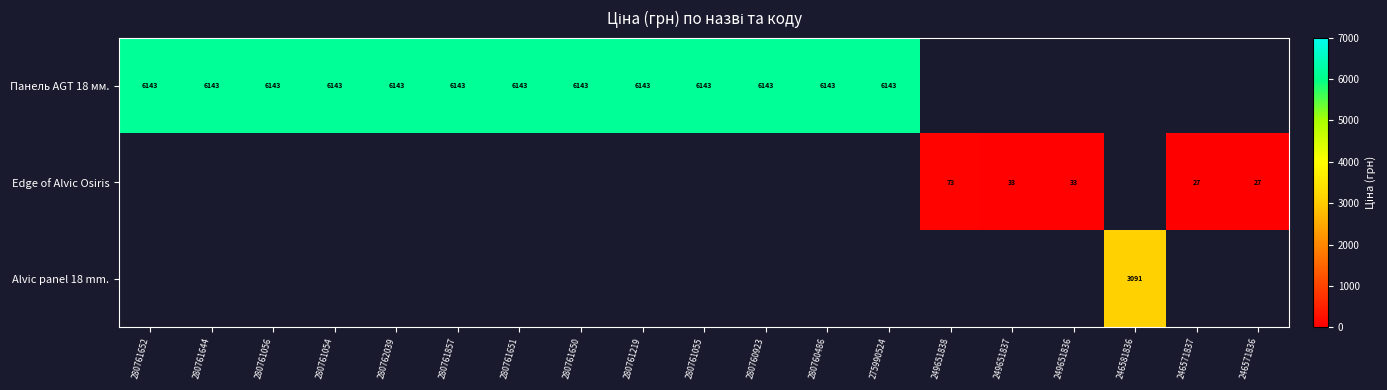

How many positive values does the Alvic panel 18 mm. series have?

1